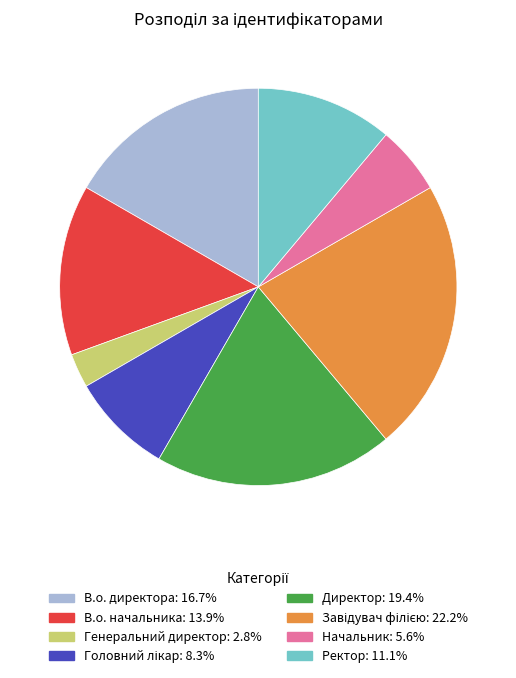

Is there a majority slice in this chart?

No